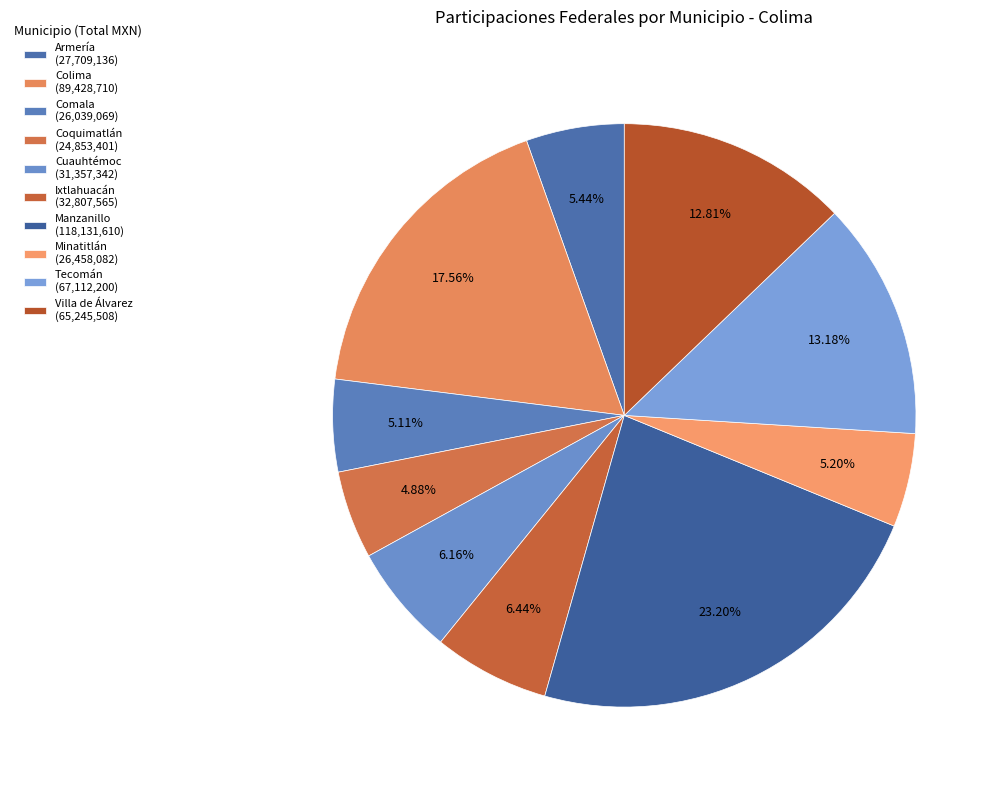

To the nearest percent, what is the average slice percentage?

10%